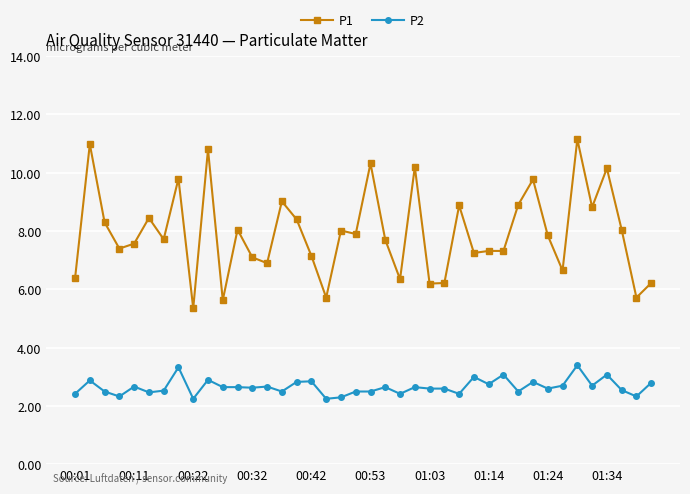

What is the sum of all P1 values?

317.7